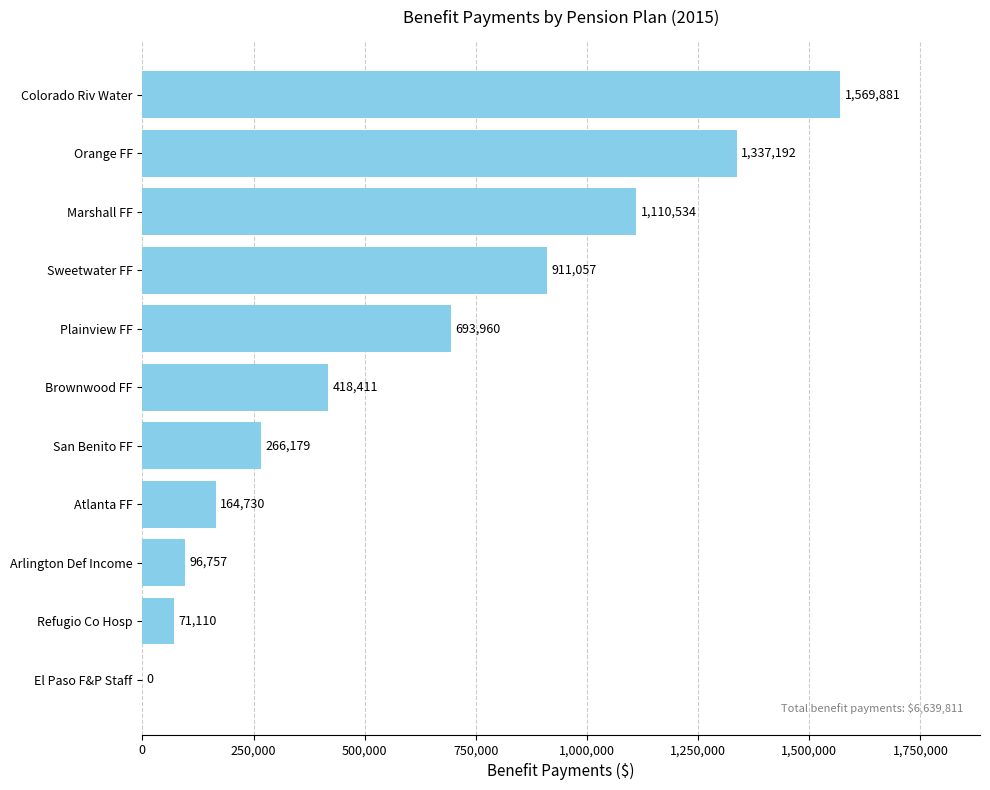

Reading bottom to top, extract all data points from this chart.

El Paso F&P Staff=0	Refugio Co Hosp=71110	Arlington Def Income=96757	Atlanta FF=164730	San Benito FF=266179	Brownwood FF=418411	Plainview FF=693960	Sweetwater FF=911057	Marshall FF=1110534	Orange FF=1337192	Colorado Riv Water=1569881